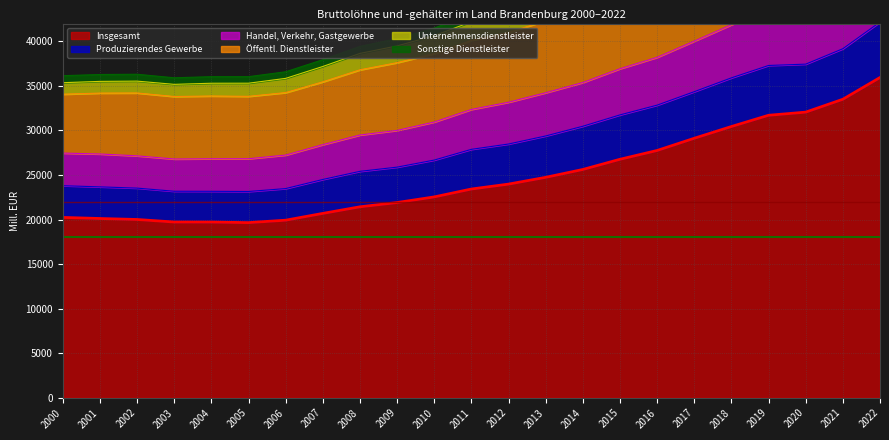

Is the value of Sonstige Dienstleister at 2003 greater than the value of Produzierendes Gewerbe at 2019?

No